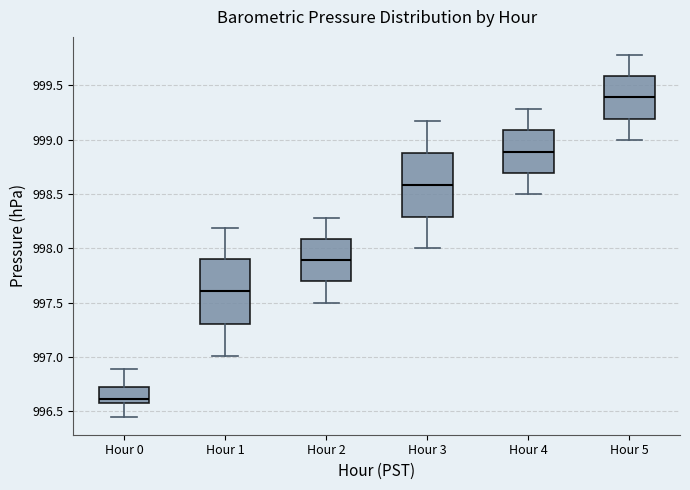

Which box's median line is the lowest?

Hour 0